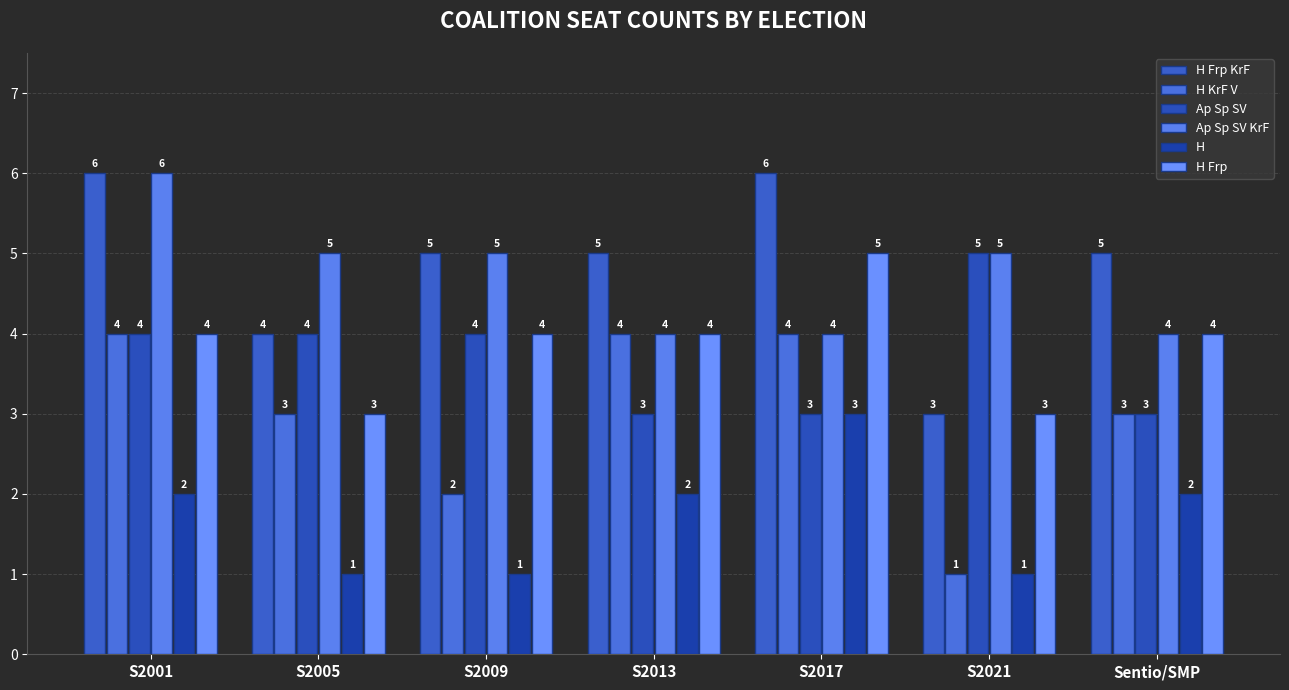

What is the label of the 7th bar from the right?

S2001